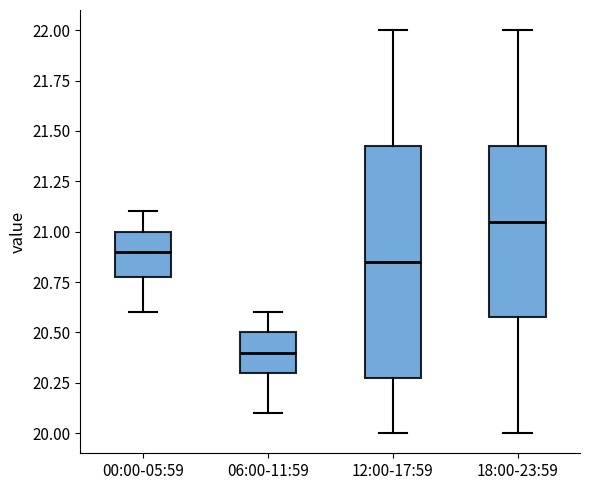

Reading left to right, read every box against the y-axis: the position of its median line, the range the box covers, and the ends of its whiskers. The values are not printed on the chart, so give them approximately, as read against the axis.

00:00-05:59: median 20.90, box 20.80 to 21.00, whiskers 20.60 to 21.10
06:00-11:59: median 20.40, box 20.30 to 20.50, whiskers 20.10 to 20.60
12:00-17:59: median 20.85, box 20.30 to 21.45, whiskers 20.00 to 22.00
18:00-23:59: median 21.05, box 20.60 to 21.45, whiskers 20.00 to 22.00